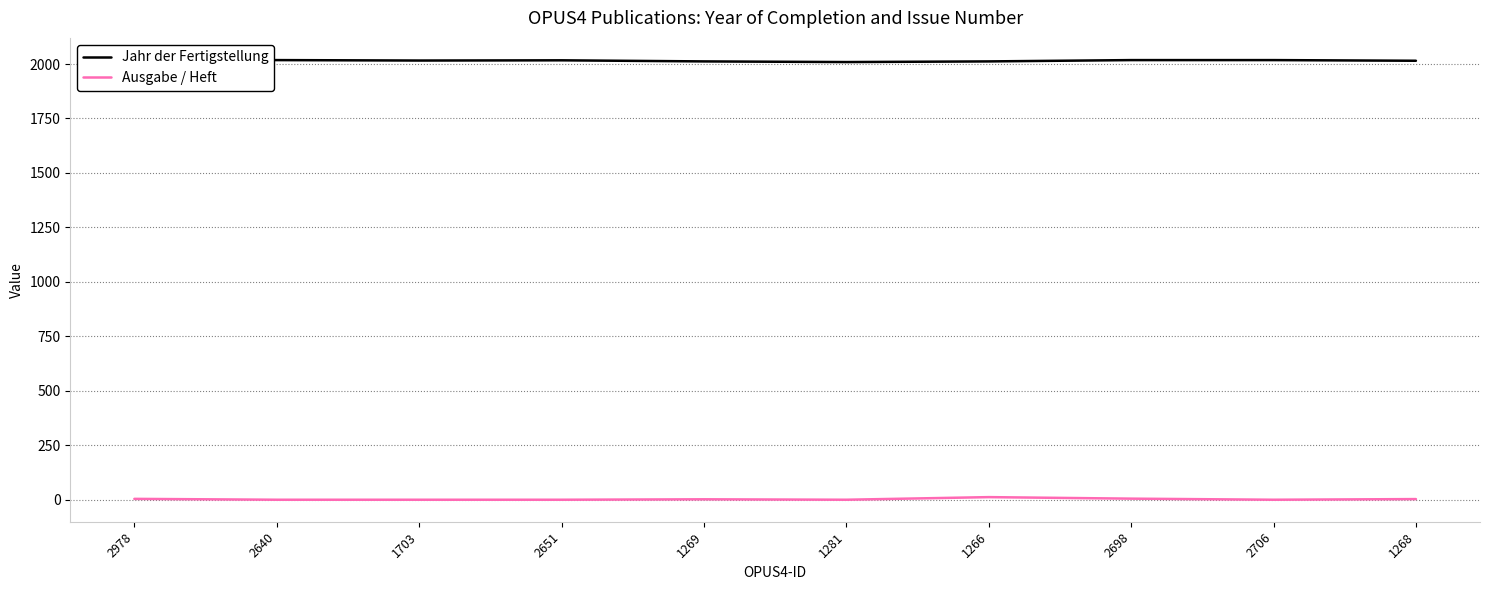

Between 2651 and 2640, which is larger?

2640